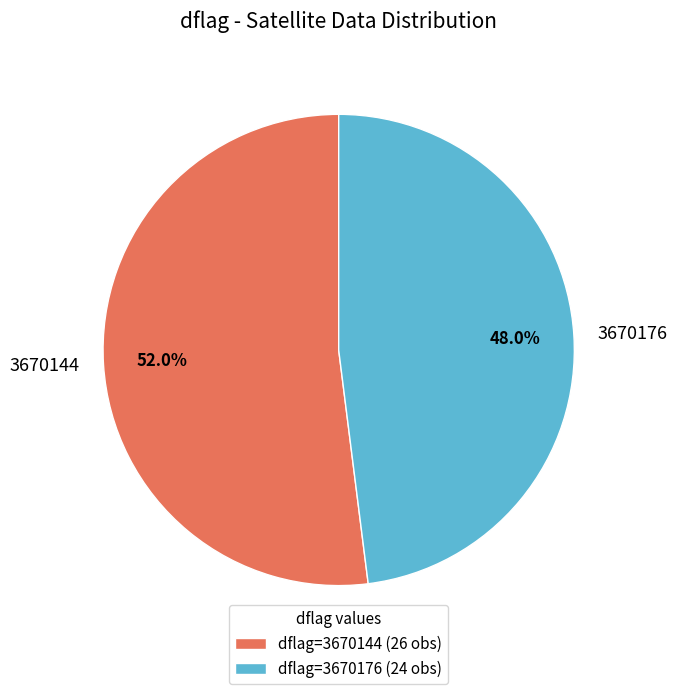

What portion of the pie excludes 3670144?

48.0%